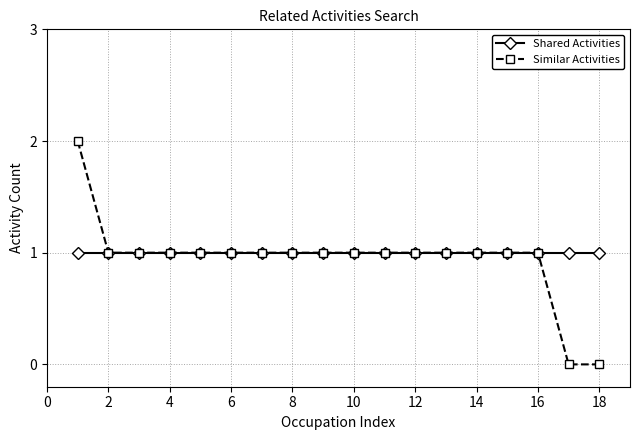

What is the value of the Shared Activities point at the 13th from the left?

1